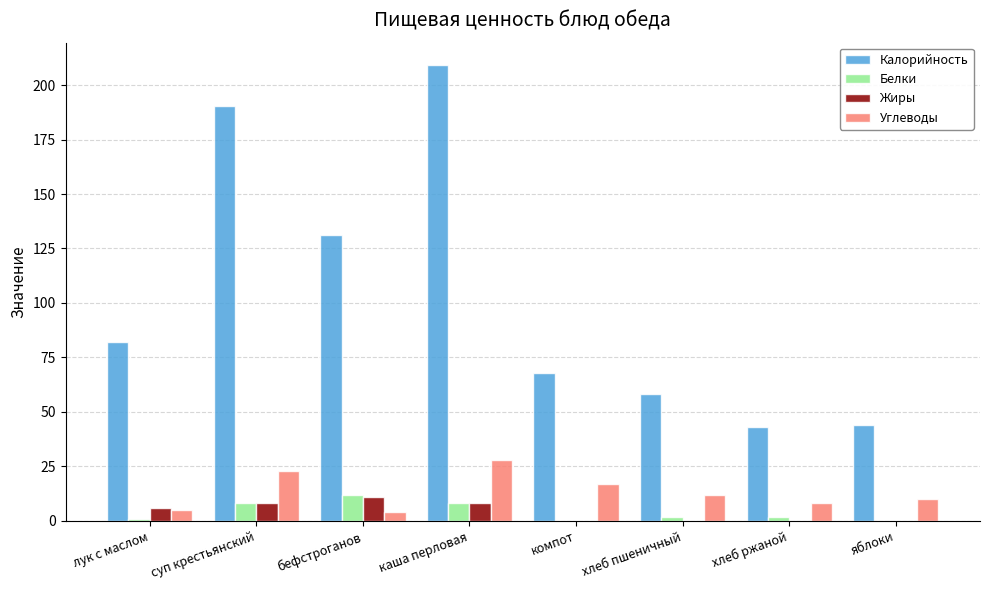

How many groups of bars are there?

8